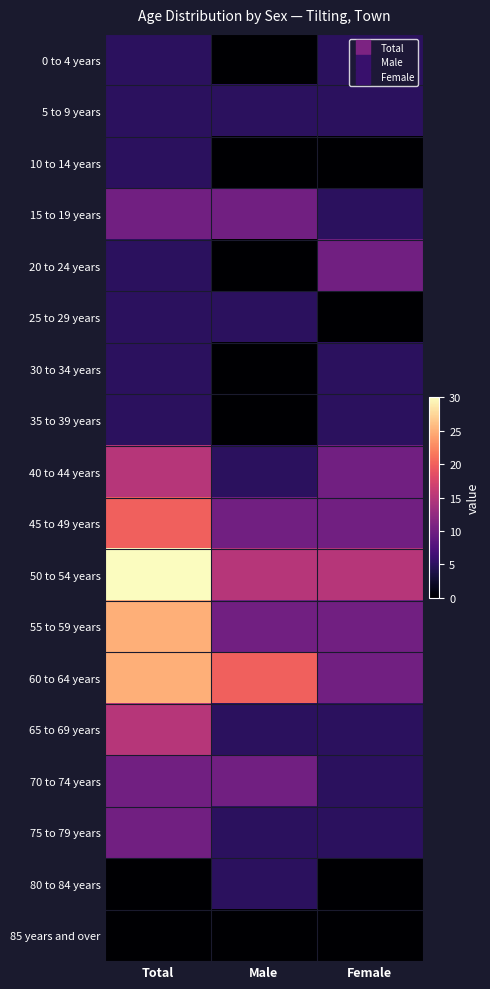

What is the total value across all series at Male?

105